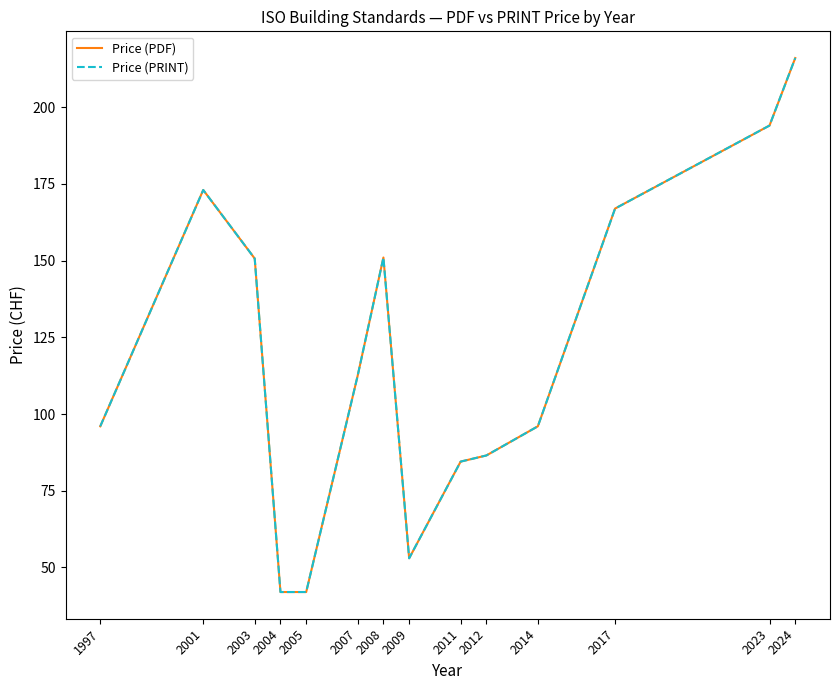

Which series has the widest spread of values?

Price (PDF)